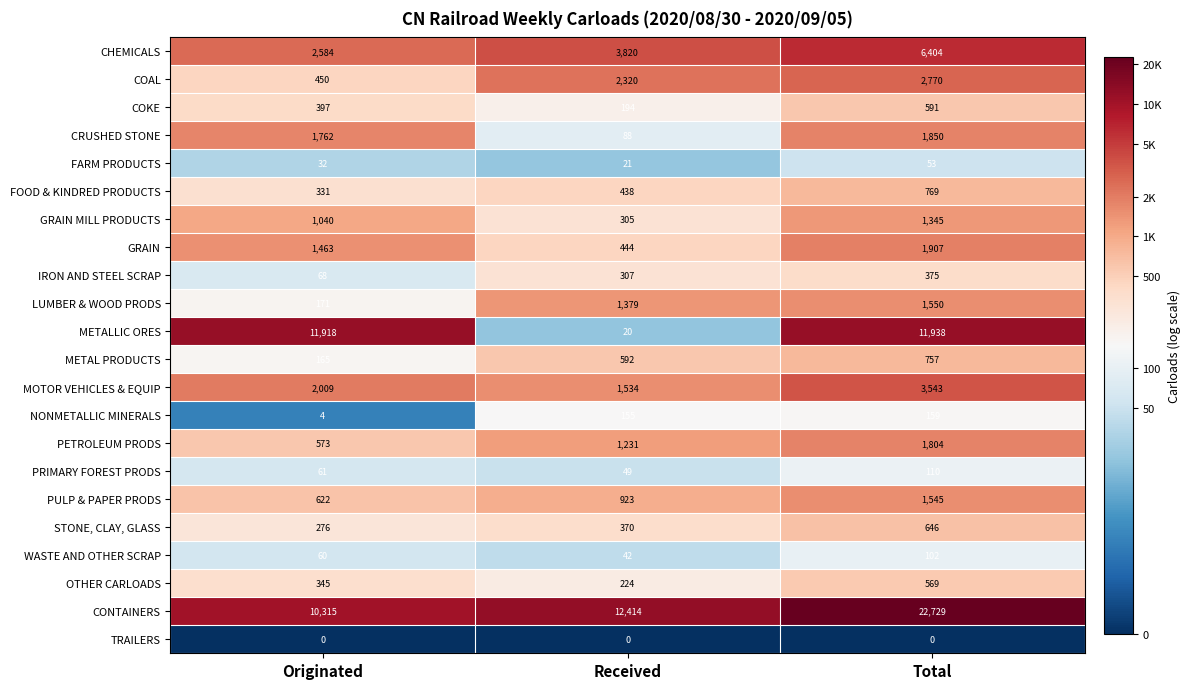

The CHEMICALS series shows 3820 at Received. True or false?

True